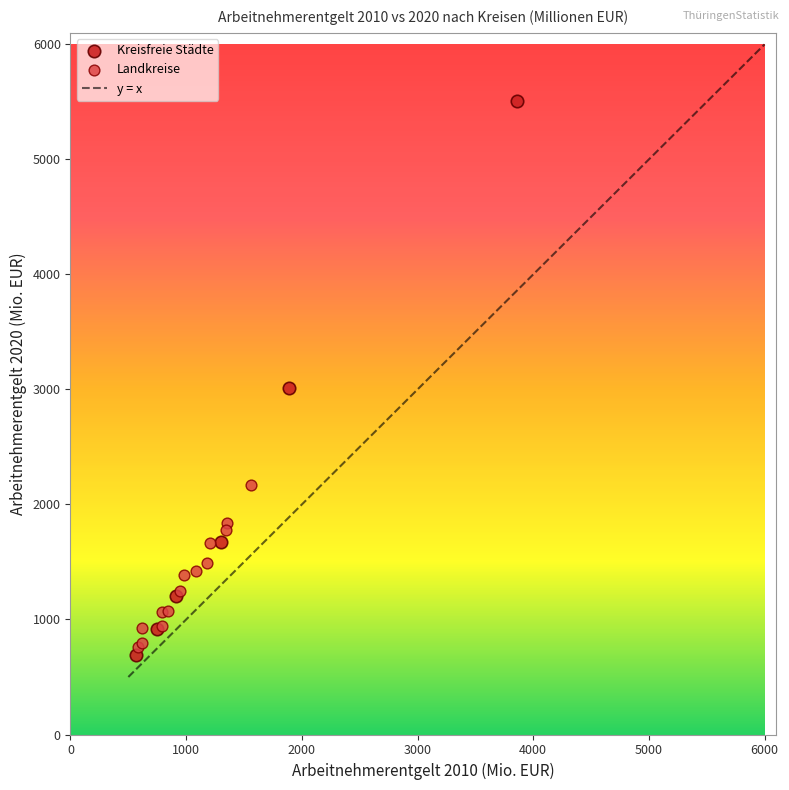

Which series reaches the maximum Y coordinate?

Kreisfreie Städte